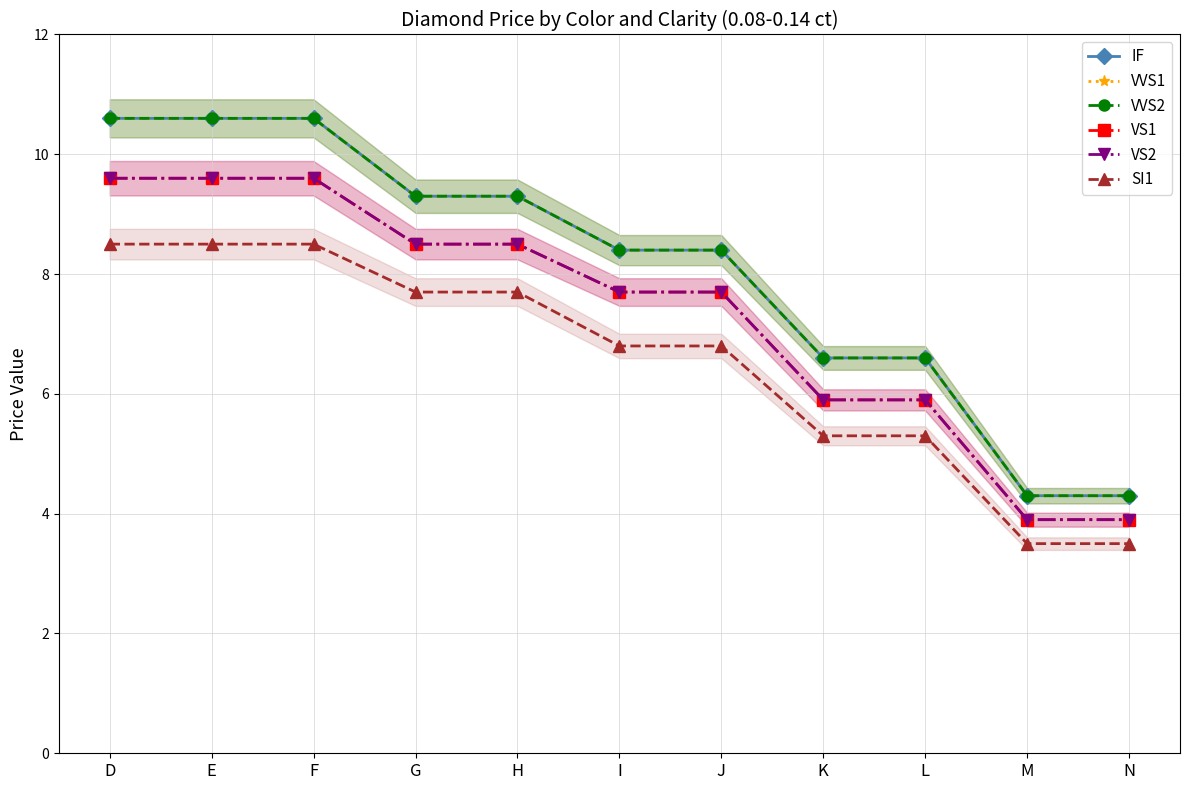

What is the sum of the SI1 values at D and N?

12.0